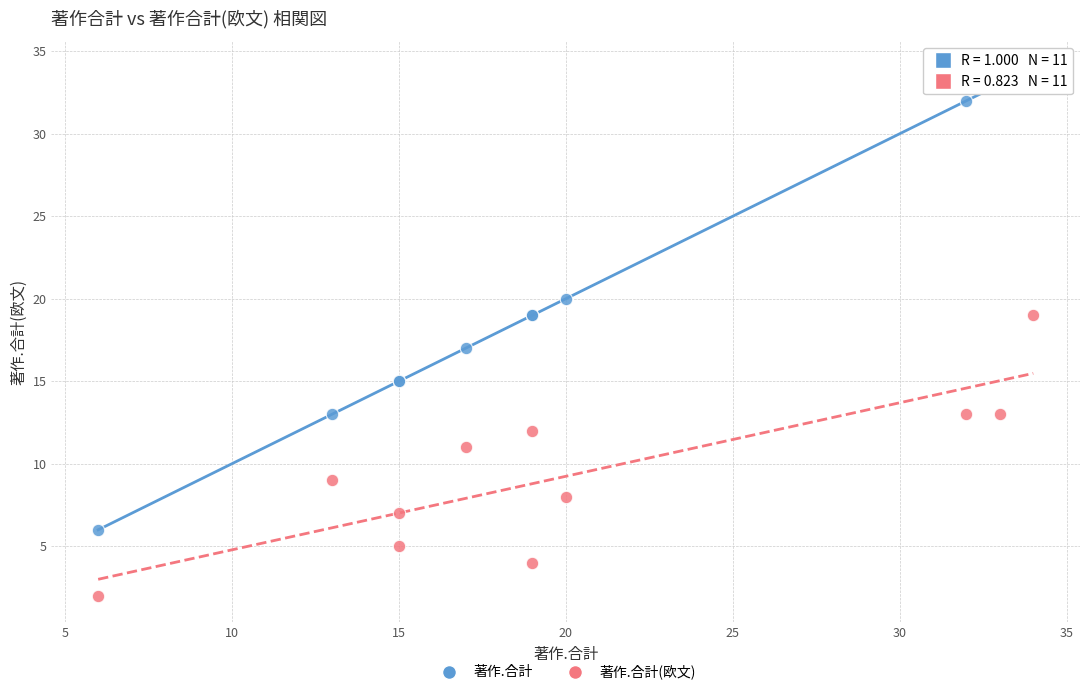

Which series contains the highest Y value?

著作.合計